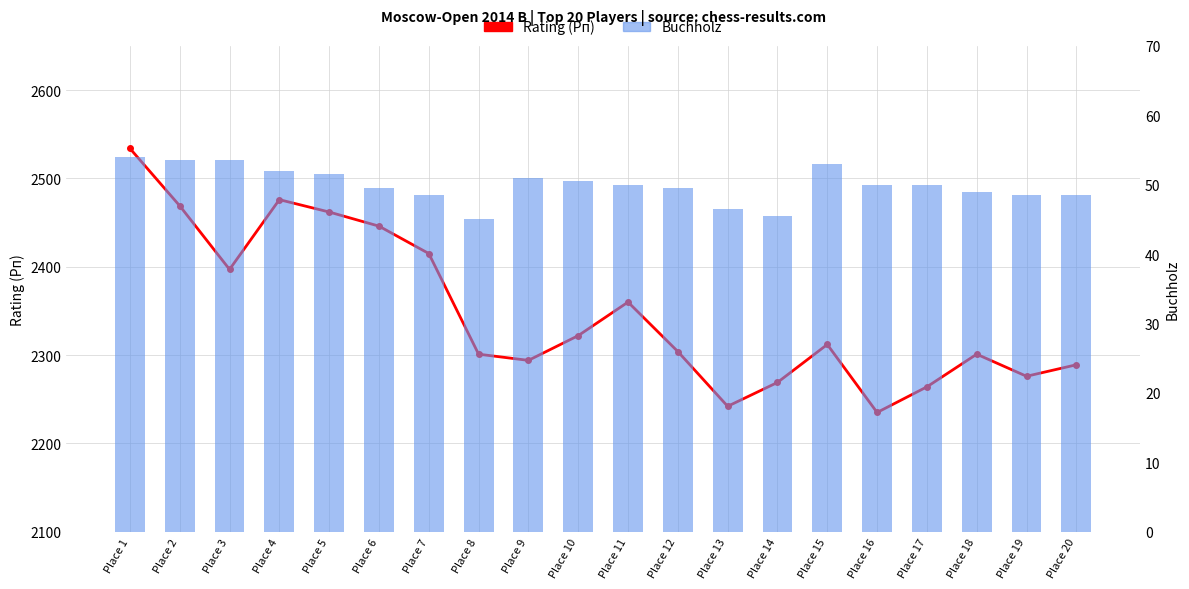

At which category is the sum across all series the highest?

Place 1